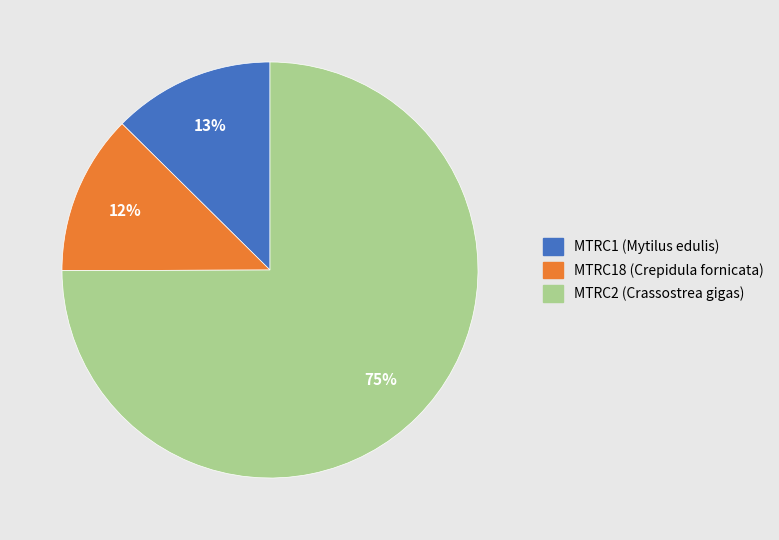

To the nearest percent, what portion does MTRC2 (Crassostrea gigas) represent?

75%